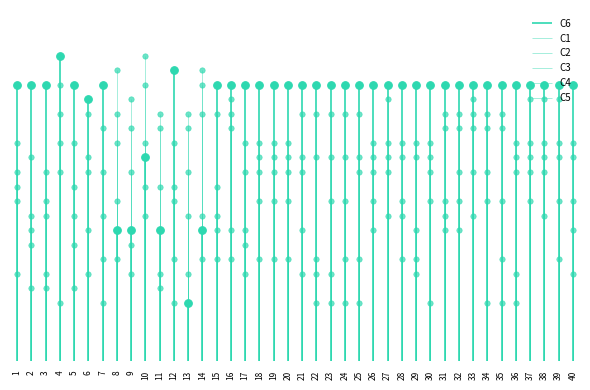

What is the total value across all series at 25?

74